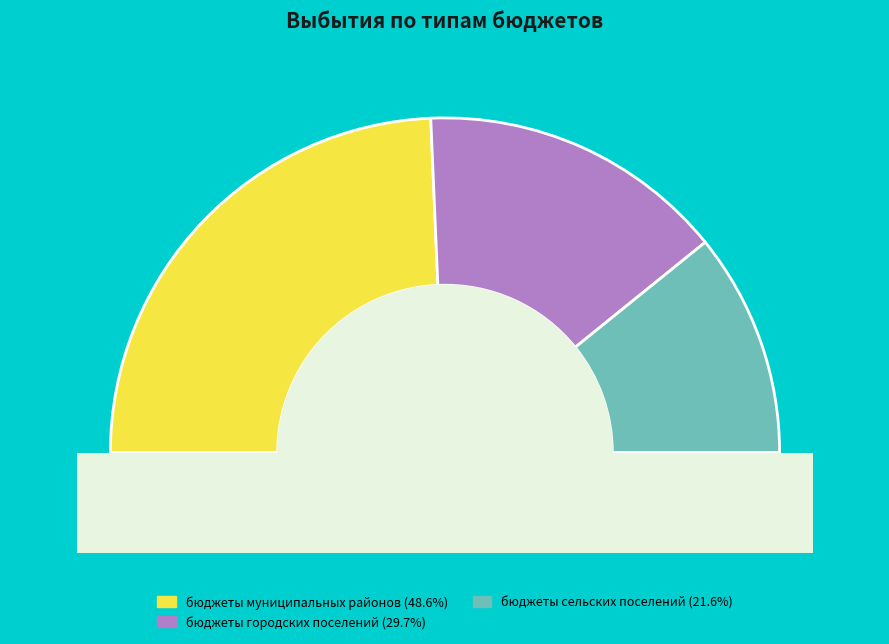

Is there any slice that represents more than half of the pie?

No